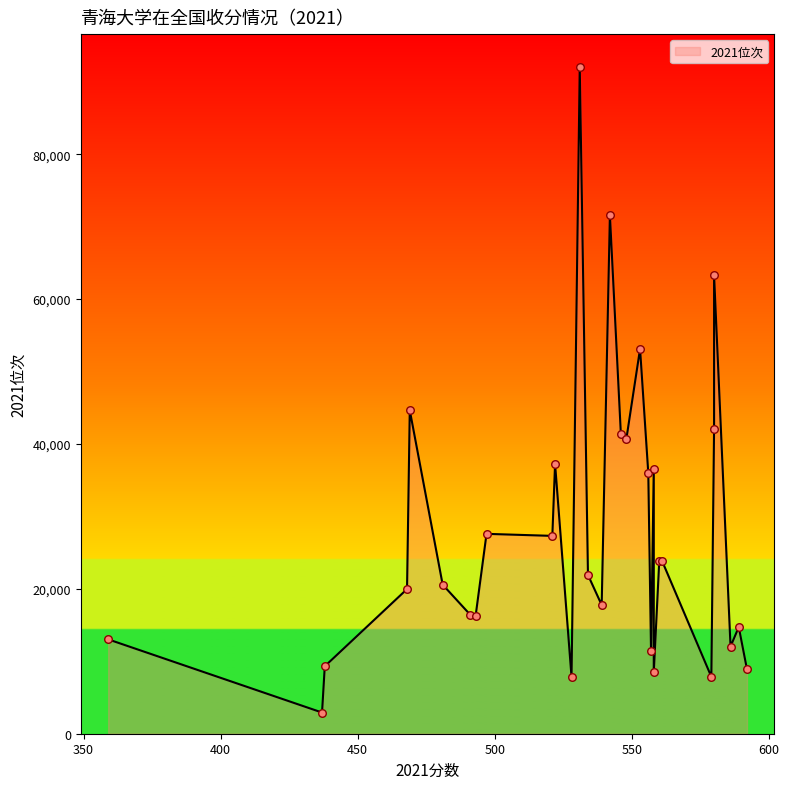

What is the ratio of the value at 592 to the value at 548?

0.2